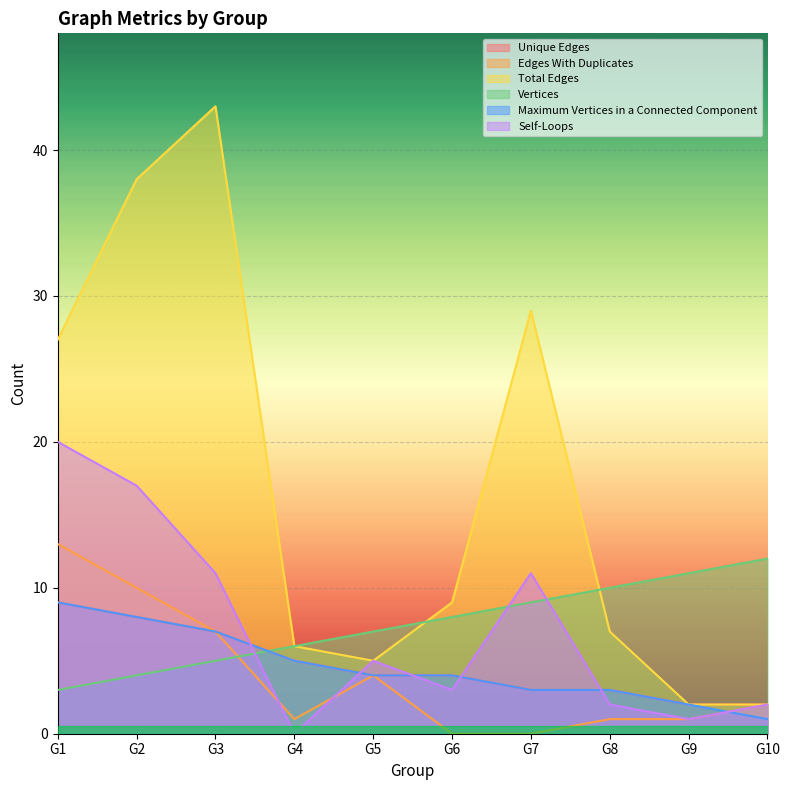

What are all the series names shown in the legend?

Unique Edges, Edges With Duplicates, Total Edges, Vertices, Maximum Vertices in a Connected Component, Self-Loops